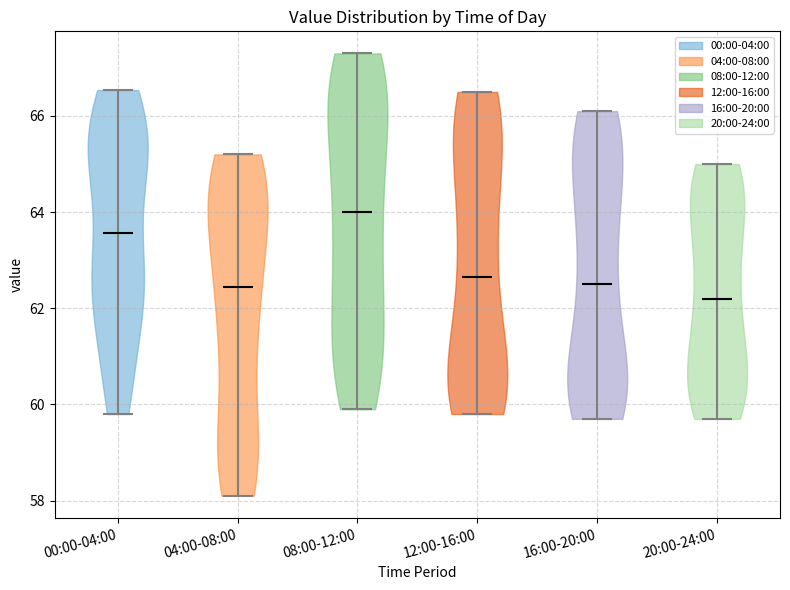

Reading left to right, read every violin against the y-axis: where its median line is, and the lowest and highest points it reaches. The values are not printed on the chart, so give them approximately, as read against the axis.

00:00-04:00: median line 63.6, lowest point 59.8, highest point 66.6
04:00-08:00: median line 62.4, lowest point 58.2, highest point 65.2
08:00-12:00: median line 64.0, lowest point 60.0, highest point 67.4
12:00-16:00: median line 62.6, lowest point 59.8, highest point 66.6
16:00-20:00: median line 62.6, lowest point 59.8, highest point 66.2
20:00-24:00: median line 62.2, lowest point 59.8, highest point 65.0